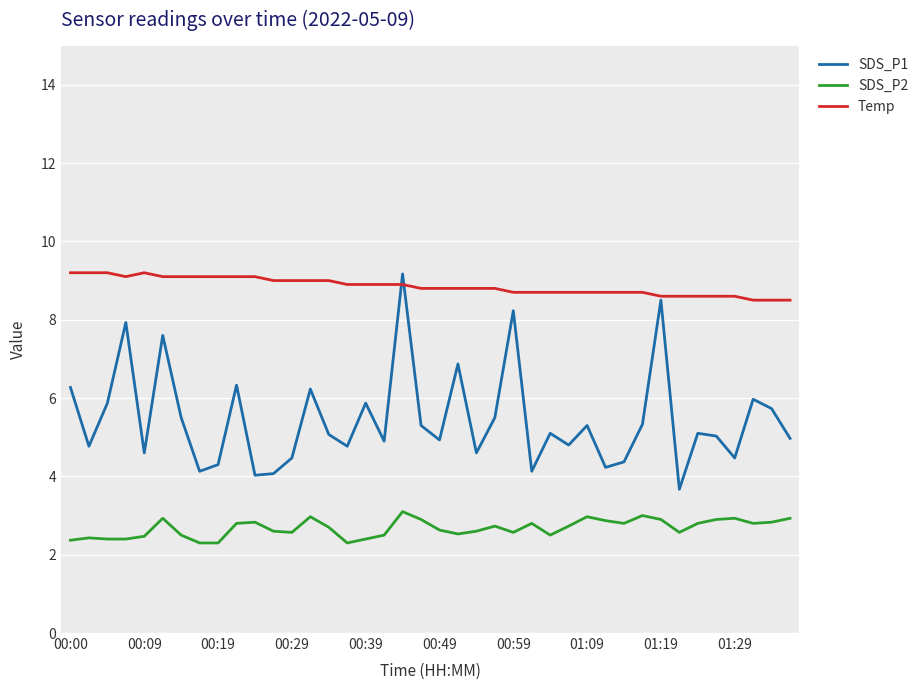

Rank the series by their average value, from lowest to highest.

SDS_P2, SDS_P1, Temp